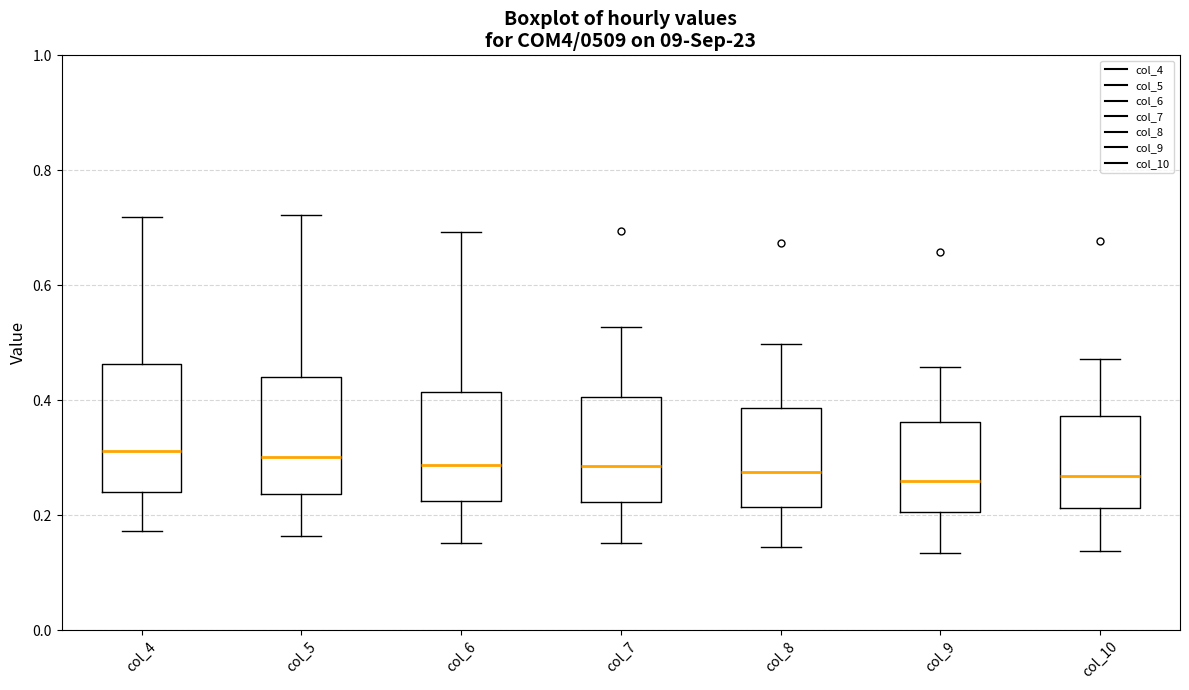

Where does the upper whisker of the box for col_5 end on the y-axis? The values are not printed on the chart, so give them approximately, as read against the axis.

0.72